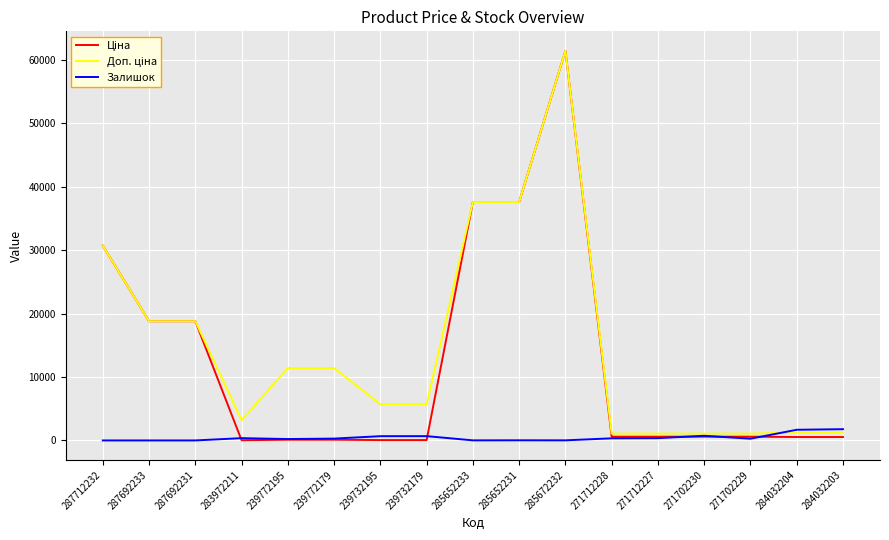

At which category is the sum across all series the highest?

285672232